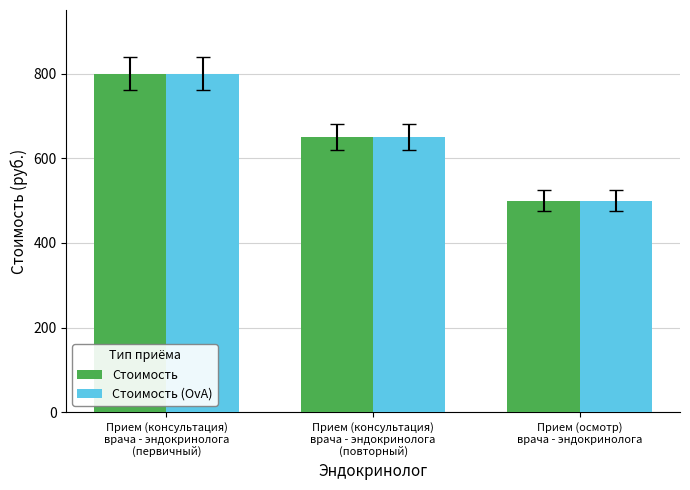

What is the difference between the maximum and minimum values in the Стоимость series?

300